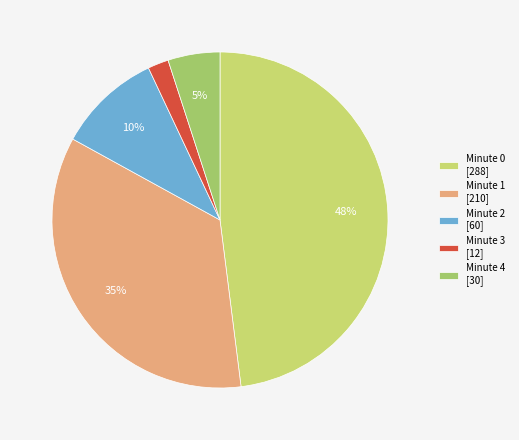

The Minute 2 slice represents 10% of the pie. True or false?

True